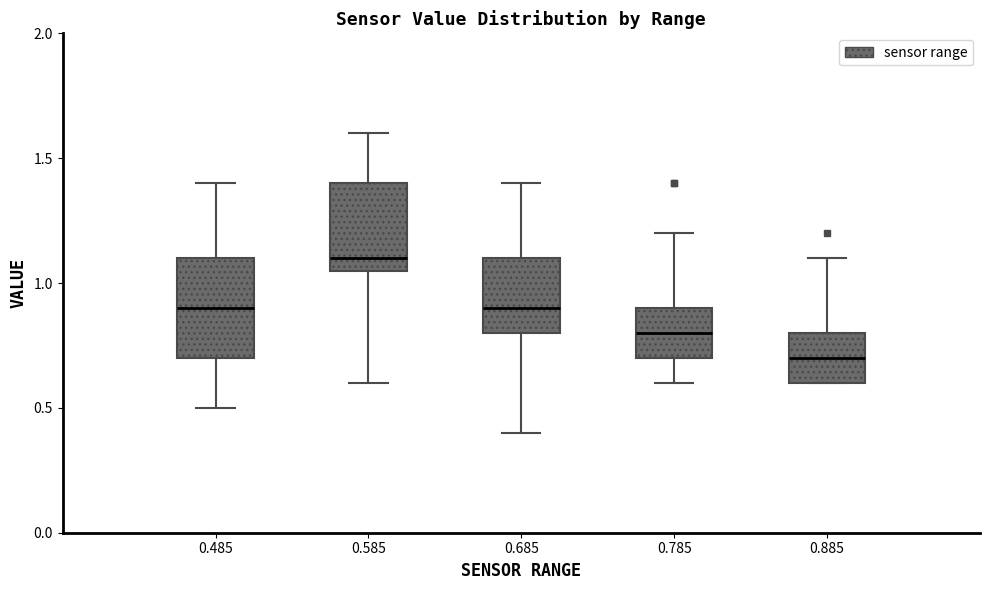

Which box has the lowest median line?

0.885